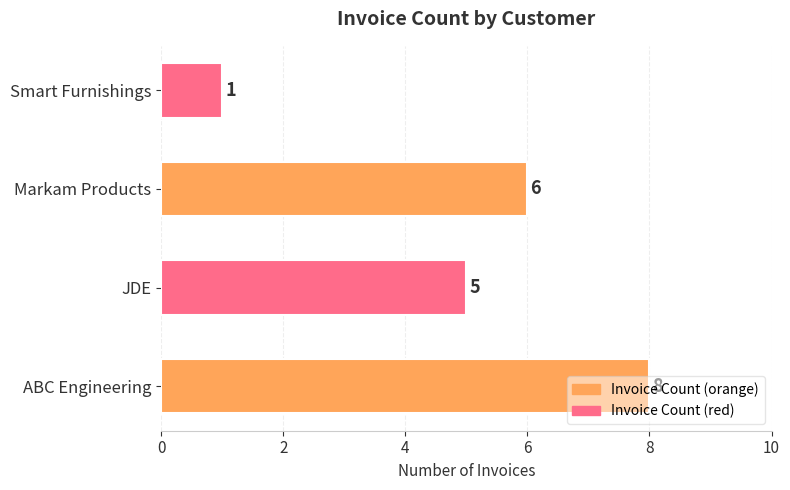

What is the sum of all values?

20